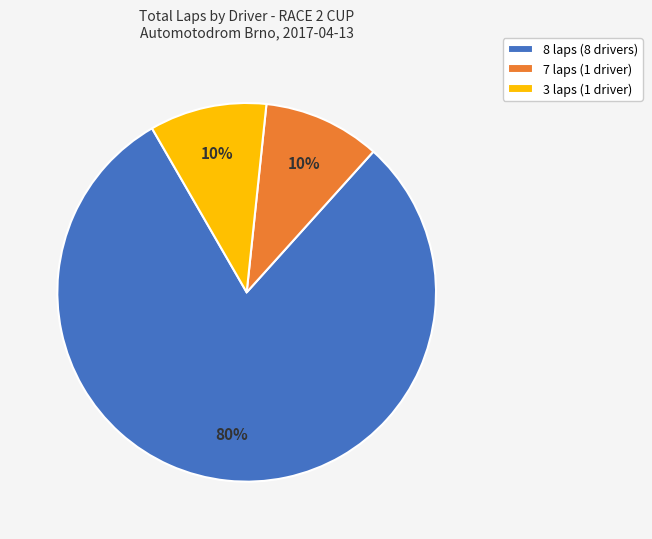

Which category accounts for the majority?

8 laps (8 drivers)